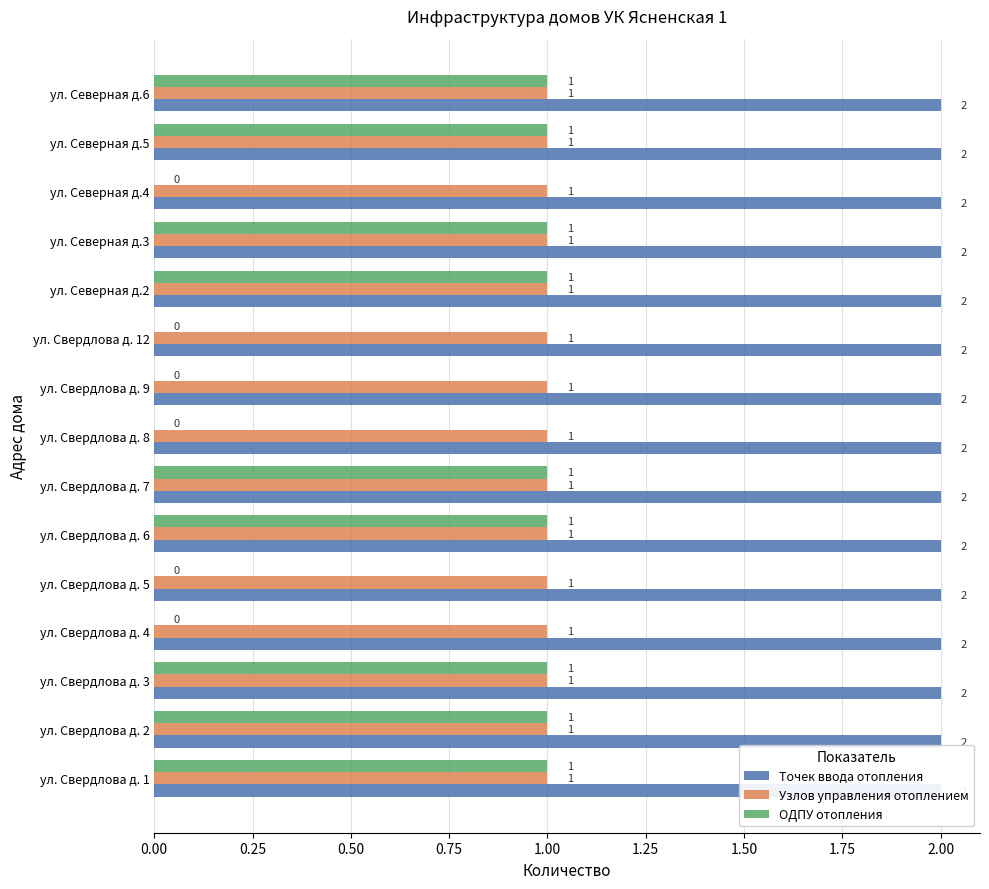

What are all the series names shown in the legend?

Точек ввода отопления, Узлов управления отоплением, ОДПУ отопления